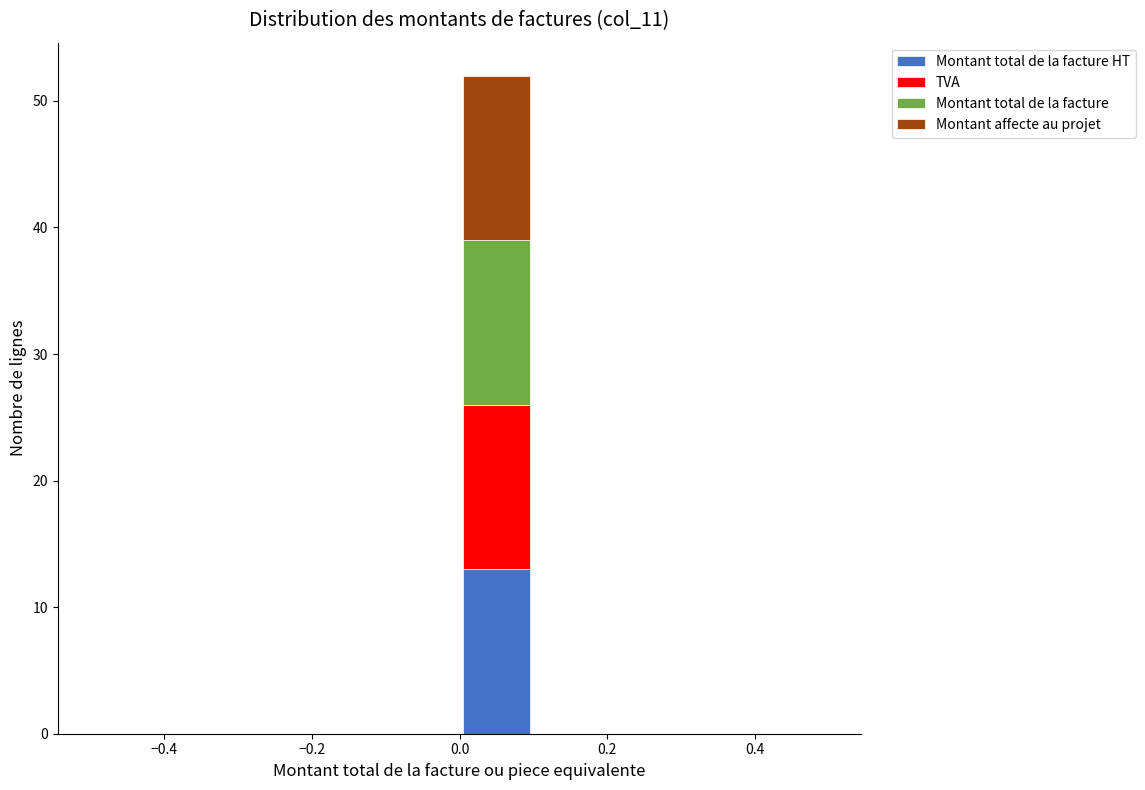

Reading left to right, transcribe this chart: for each stacked bar, give the range it covers on the x-axis and its total height. The values are not printed on the chart, so give them approximately, as read against the axis.

-0.5 to -0.4: 0
-0.4 to -0.3: 0
-0.3 to -0.2: 0
-0.2 to -0.1: 0
-0.1 to 0.0: 0
0.0 to 0.1: 52
0.1 to 0.2: 0
0.2 to 0.3: 0
0.3 to 0.4: 0
0.4 to 0.5: 0